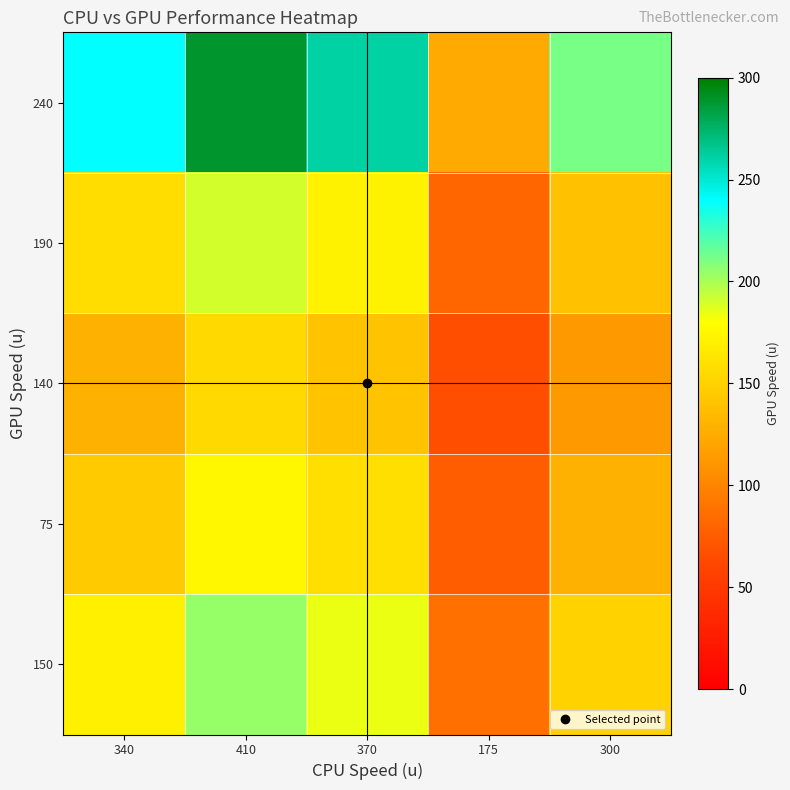

At how many categories does at least one series exceed 156?

4